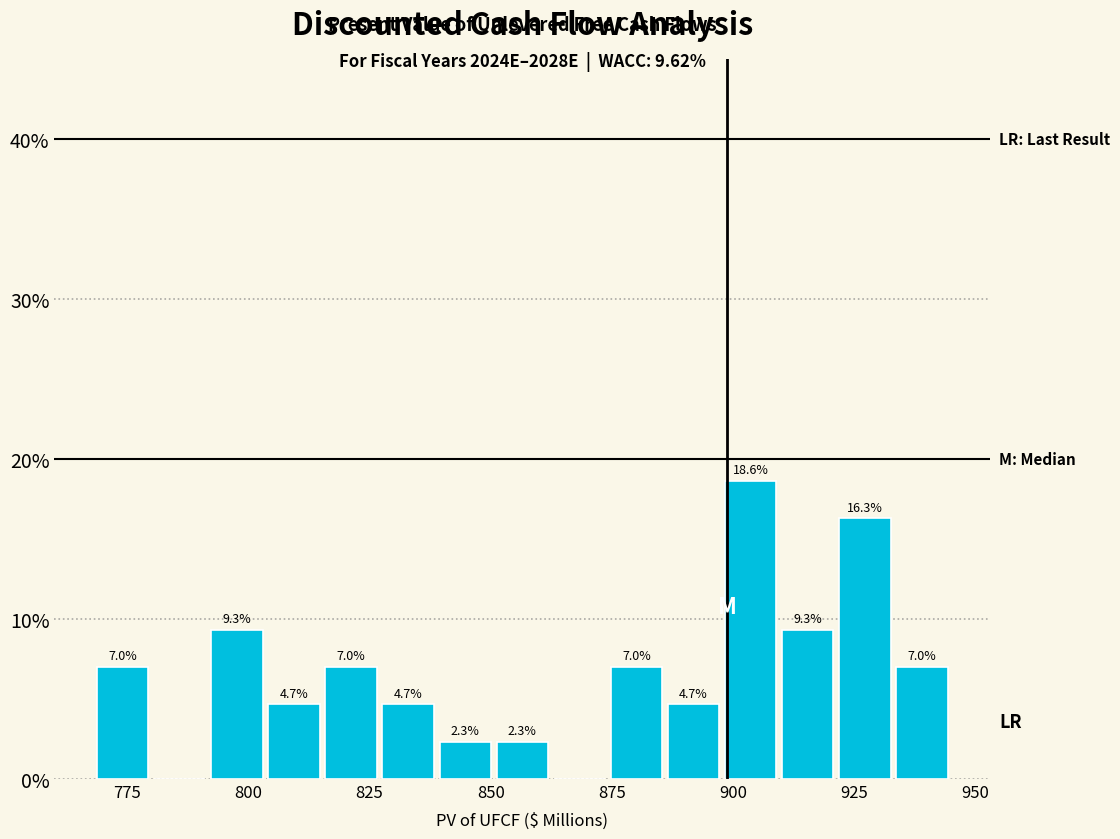

Around what value on the x-axis is the tallest bar? Give the approximate position of its centre, as read against the axis.

905